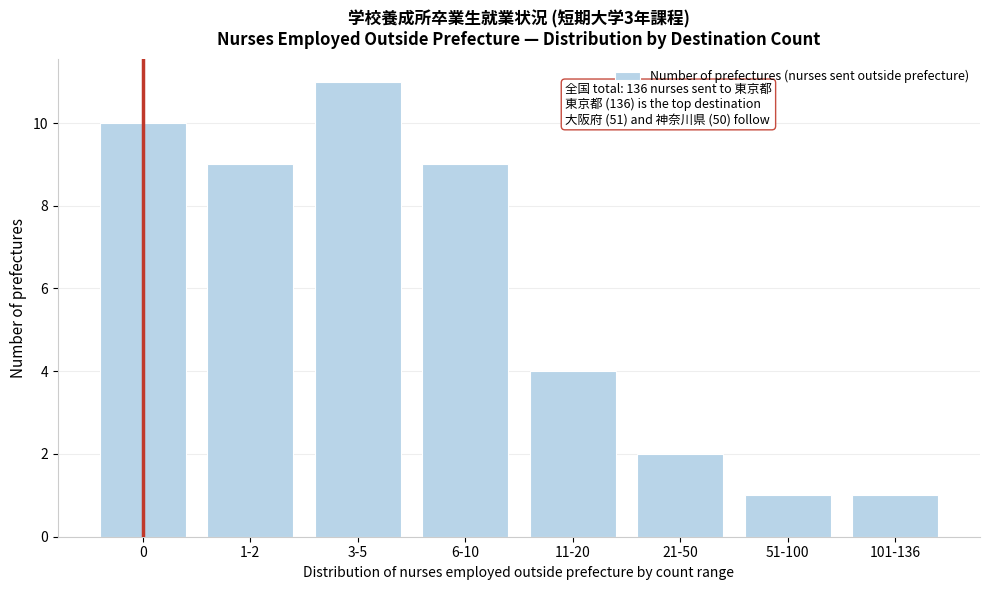

Reading left to right, list all the values displayed in this chart.

10	9	11	9	4	2	1	1